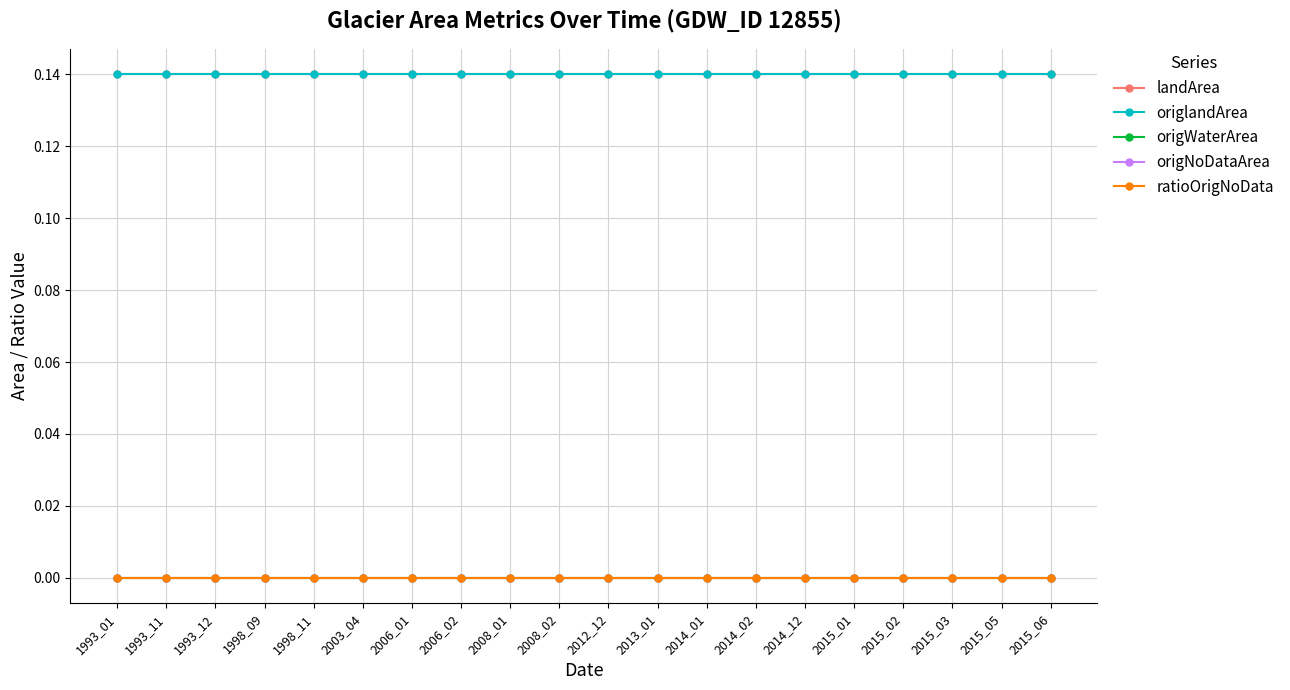

Does the chart have visible grid lines?

Yes